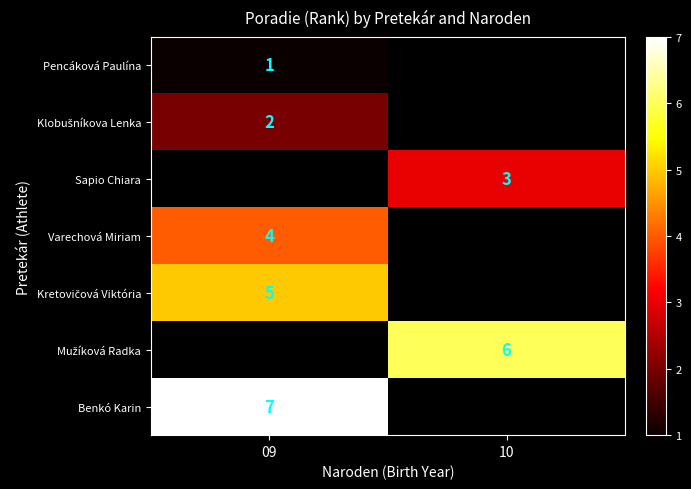

The value of Varechová Miriam at 09 is 4. True or false?

True